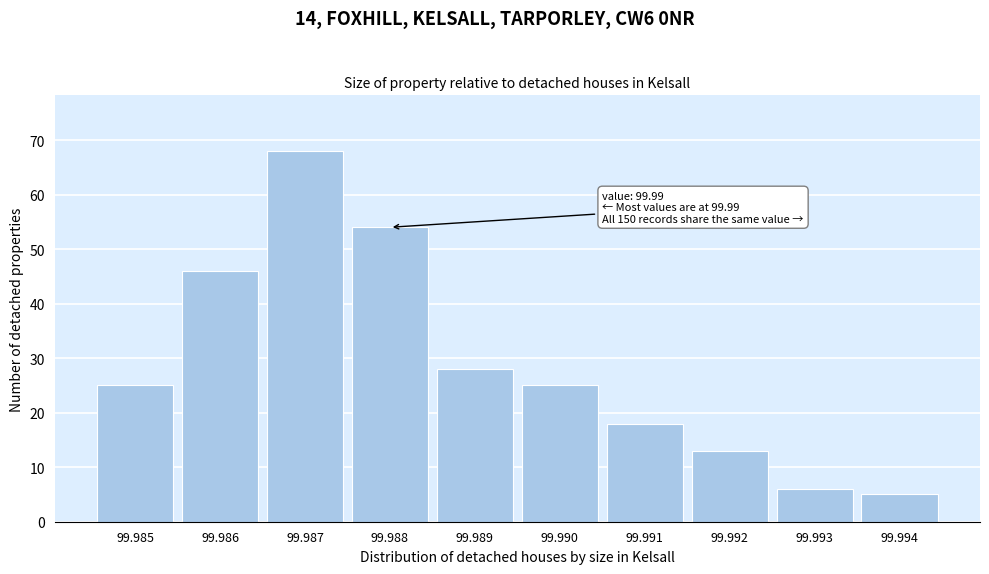

Reading right to left, what are all the values shown in this chart?

5	6	13	18	25	28	54	68	46	25